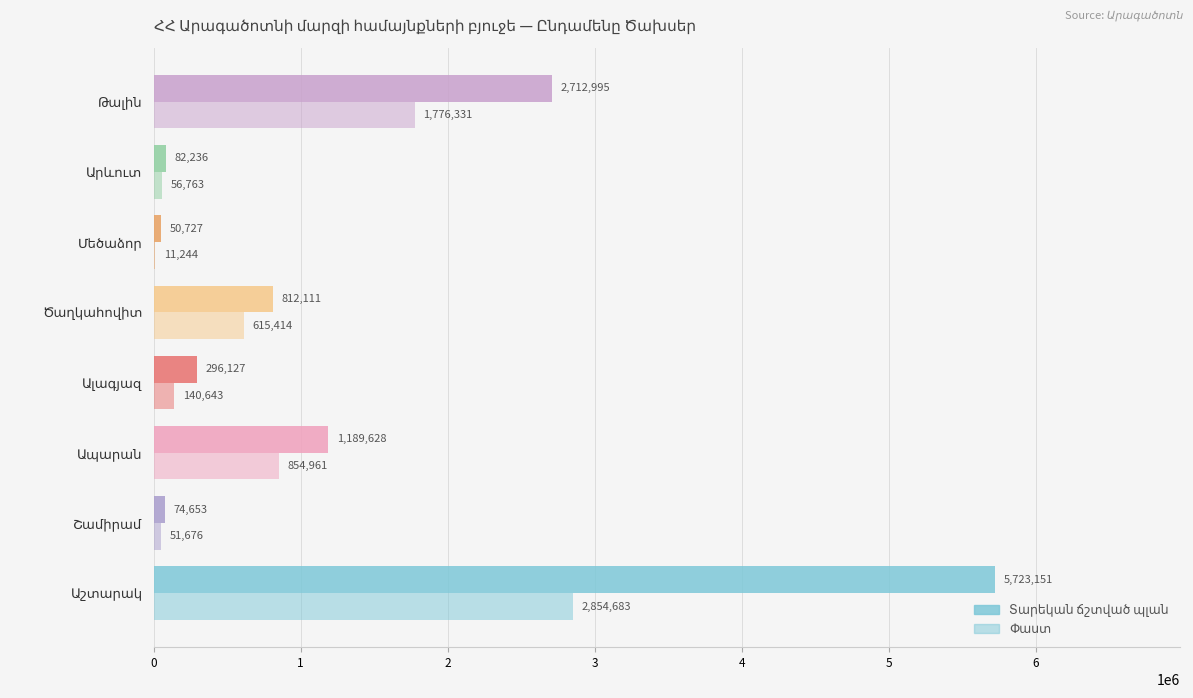

At how many categories does at least one series exceed 2006838?

2